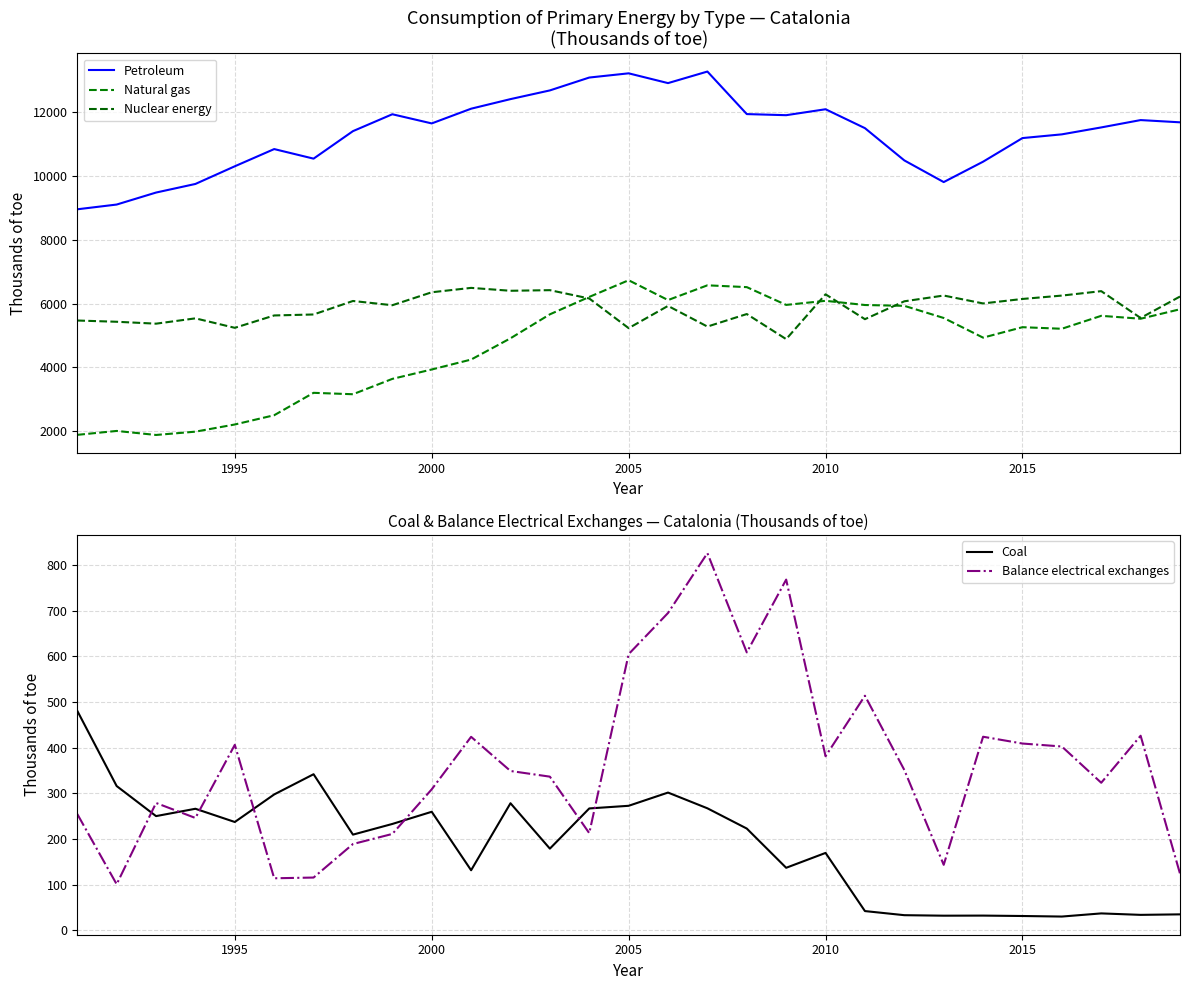

True or false: Nuclear energy has more than 1 interior local peaks.

True